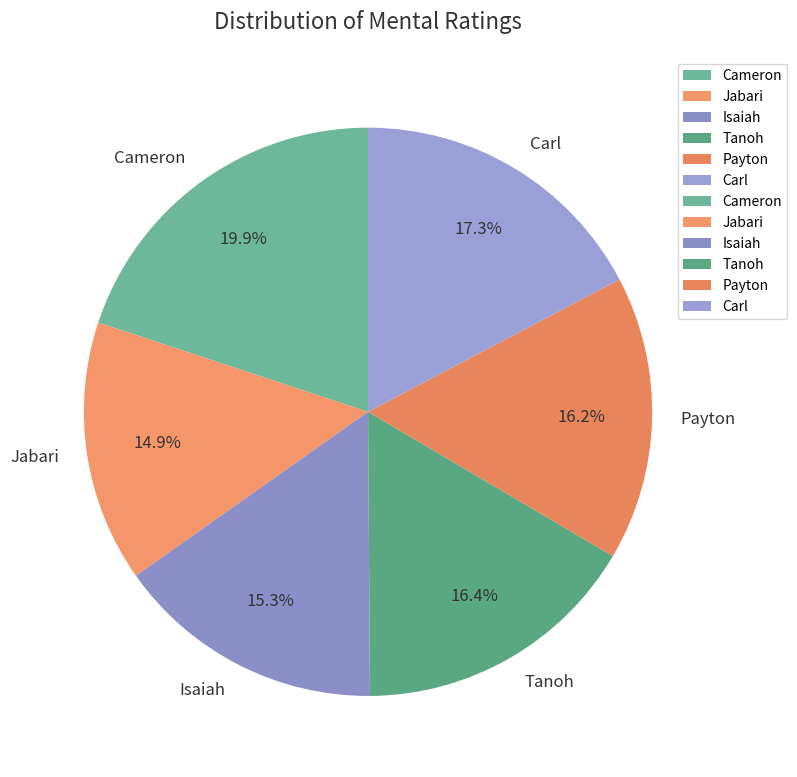

Is the sum of Jabari and Isaiah greater than half?

No